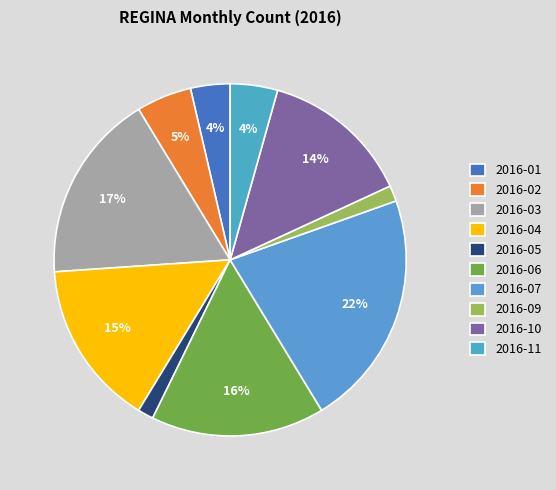

Count the number of slices in the pie.

10